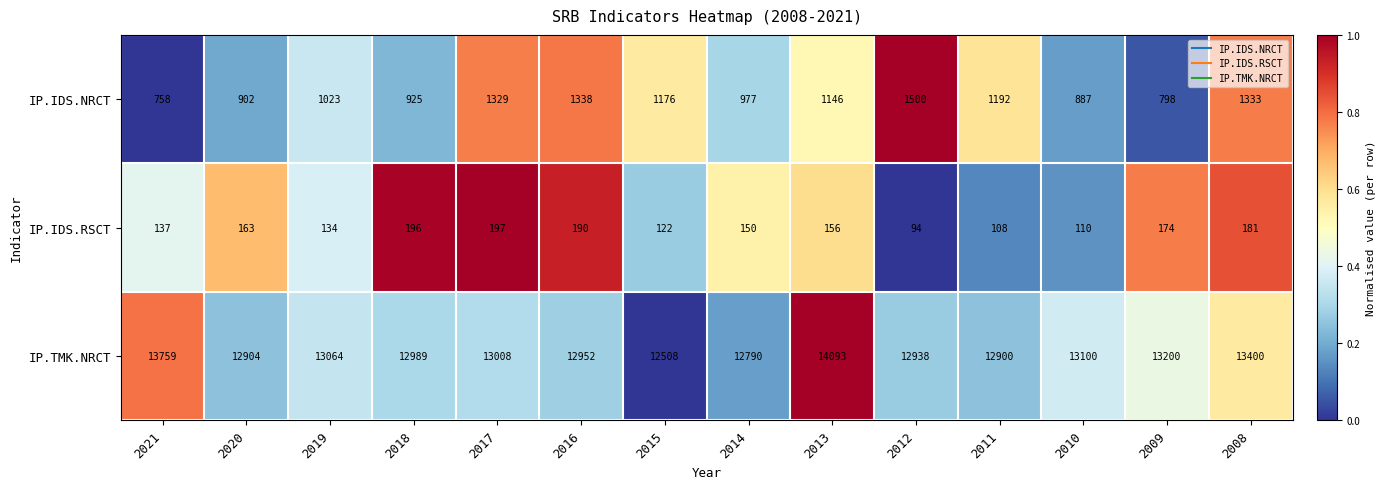

At 2014, list the series in order from smallest to largest.

IP.IDS.RSCT, IP.IDS.NRCT, IP.TMK.NRCT